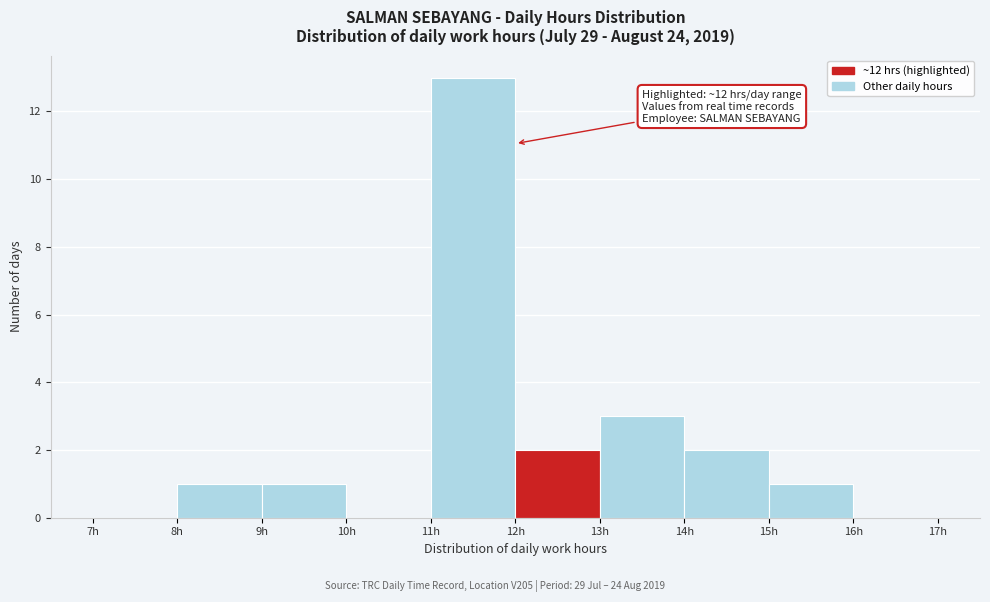

Over which range of the x-axis is the bar tallest?

11 to 12